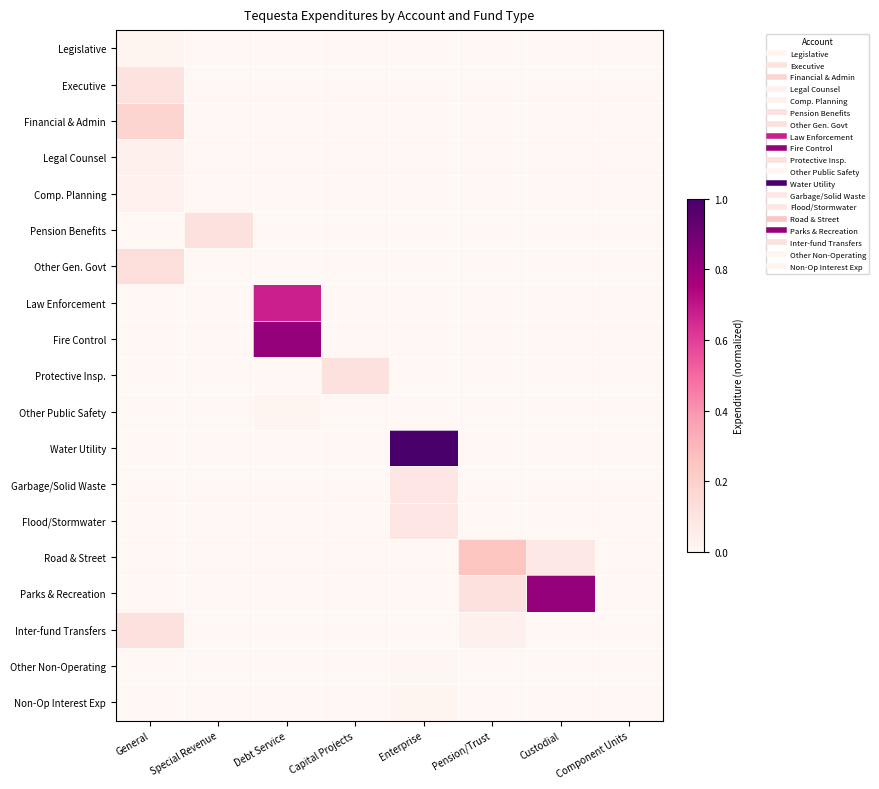

Reading left to right, transcribe all the data shown in this chart.

Legislative: General=0.0	Special Revenue=0.0	Debt Service=0.0	Capital Projects=0.0	Enterprise=0.0	Pension/Trust=0.0	Custodial=0.0	Component Units=0.0
Executive: General=0.1	Special Revenue=0.0	Debt Service=0.0	Capital Projects=0.0	Enterprise=0.0	Pension/Trust=0.0	Custodial=0.0	Component Units=0.0
Financial & Admin: General=0.2	Special Revenue=0.0	Debt Service=0.0	Capital Projects=0.0	Enterprise=0.0	Pension/Trust=0.0	Custodial=0.0	Component Units=0.0
Legal Counsel: General=0.0	Special Revenue=0.0	Debt Service=0.0	Capital Projects=0.0	Enterprise=0.0	Pension/Trust=0.0	Custodial=0.0	Component Units=0.0
Comp. Planning: General=0.0	Special Revenue=0.0	Debt Service=0.0	Capital Projects=0.0	Enterprise=0.0	Pension/Trust=0.0	Custodial=0.0	Component Units=0.0
Pension Benefits: General=0.0	Special Revenue=0.1	Debt Service=0.0	Capital Projects=0.0	Enterprise=0.0	Pension/Trust=0.0	Custodial=0.0	Component Units=0.0
Other Gen. Govt: General=0.1	Special Revenue=0.0	Debt Service=0.0	Capital Projects=0.0	Enterprise=0.0	Pension/Trust=0.0	Custodial=0.0	Component Units=0.0
Law Enforcement: General=0.0	Special Revenue=0.0	Debt Service=0.7	Capital Projects=0.0	Enterprise=0.0	Pension/Trust=0.0	Custodial=0.0	Component Units=0.0
Fire Control: General=0.0	Special Revenue=0.0	Debt Service=0.8	Capital Projects=0.0	Enterprise=0.0	Pension/Trust=0.0	Custodial=0.0	Component Units=0.0
Protective Insp.: General=0.0	Special Revenue=0.0	Debt Service=0.0	Capital Projects=0.1	Enterprise=0.0	Pension/Trust=0.0	Custodial=0.0	Component Units=0.0
Other Public Safety: General=0.0	Special Revenue=0.0	Debt Service=0.0	Capital Projects=0.0	Enterprise=0.0	Pension/Trust=0.0	Custodial=0.0	Component Units=0.0
Water Utility: General=0.0	Special Revenue=0.0	Debt Service=0.0	Capital Projects=0.0	Enterprise=1.0	Pension/Trust=0.0	Custodial=0.0	Component Units=0.0
Garbage/Solid Waste: General=0.0	Special Revenue=0.0	Debt Service=0.0	Capital Projects=0.0	Enterprise=0.1	Pension/Trust=0.0	Custodial=0.0	Component Units=0.0
Flood/Stormwater: General=0.0	Special Revenue=0.0	Debt Service=0.0	Capital Projects=0.0	Enterprise=0.1	Pension/Trust=0.0	Custodial=0.0	Component Units=0.0
Road & Street: General=0.0	Special Revenue=0.0	Debt Service=0.0	Capital Projects=0.0	Enterprise=0.0	Pension/Trust=0.2	Custodial=0.1	Component Units=0.0
Parks & Recreation: General=0.0	Special Revenue=0.0	Debt Service=0.0	Capital Projects=0.0	Enterprise=0.0	Pension/Trust=0.1	Custodial=0.8	Component Units=0.0
Inter-fund Transfers: General=0.1	Special Revenue=0.0	Debt Service=0.0	Capital Projects=0.0	Enterprise=0.0	Pension/Trust=0.0	Custodial=0.0	Component Units=0.0
Other Non-Operating: General=0.0	Special Revenue=0.0	Debt Service=0.0	Capital Projects=0.0	Enterprise=0.0	Pension/Trust=0.0	Custodial=0.0	Component Units=0.0
Non-Op Interest Exp: General=0.0	Special Revenue=0.0	Debt Service=0.0	Capital Projects=0.0	Enterprise=0.0	Pension/Trust=0.0	Custodial=0.0	Component Units=0.0